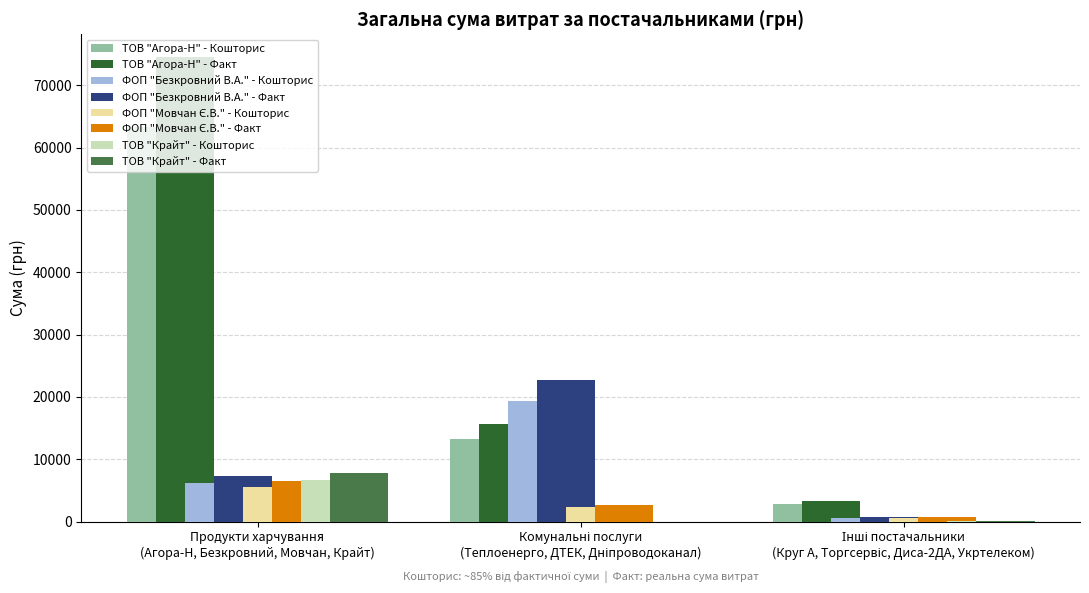

What is the highest value of the ТОВ "Агора-Н" - Кошторис series?

63278.8